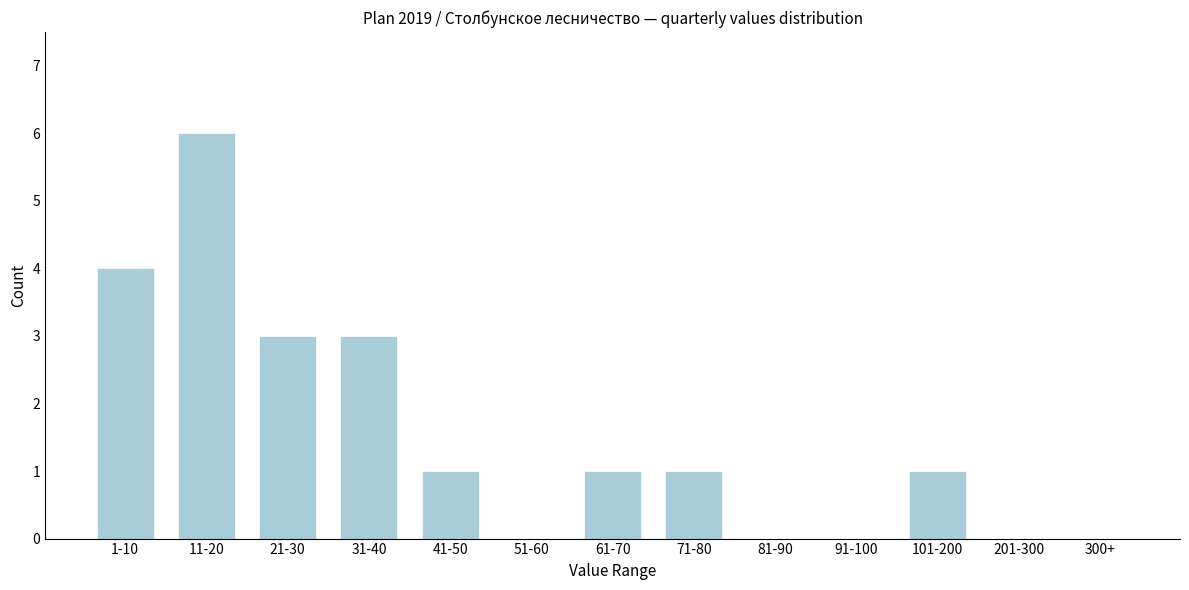

Reading left to right, transcribe all the data shown in this chart.

1-10=4	11-20=6	21-30=3	31-40=3	41-50=1	51-60=0	61-70=1	71-80=1	81-90=0	91-100=0	101-200=1	201-300=0	300+=0